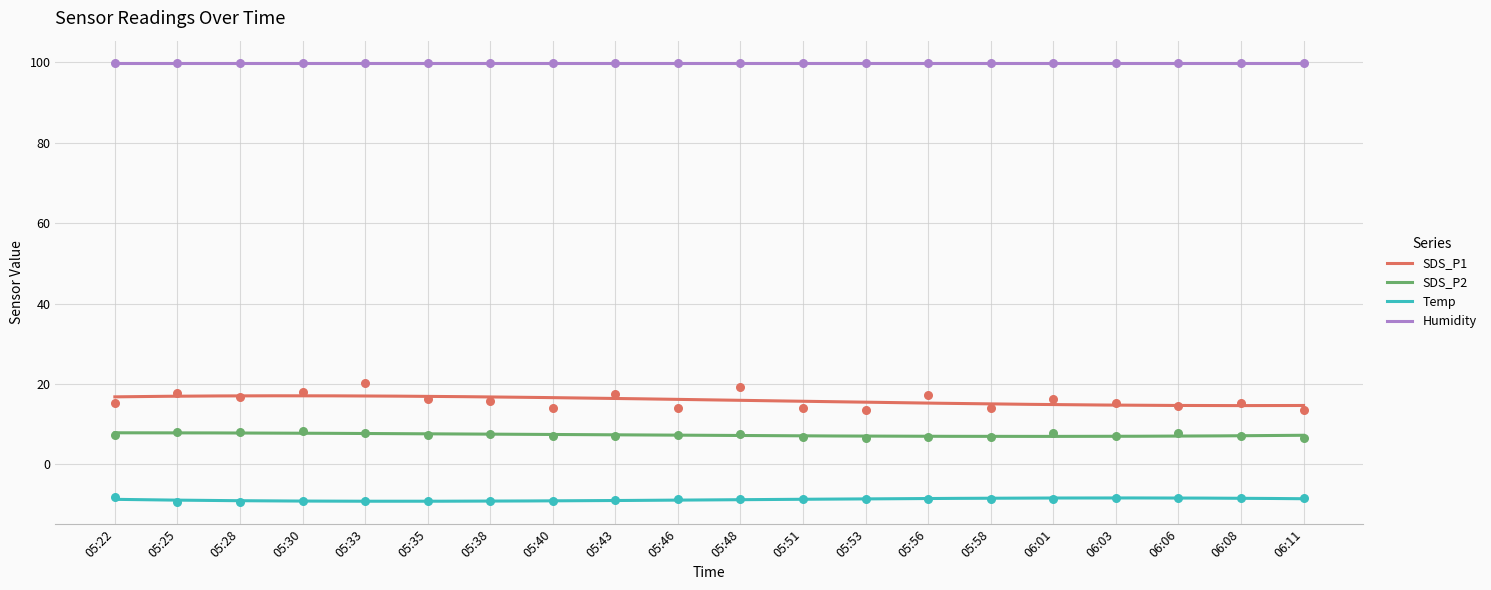

Is the value of Temp at 05:40 greater than the value of SDS_P2 at 06:06?

No